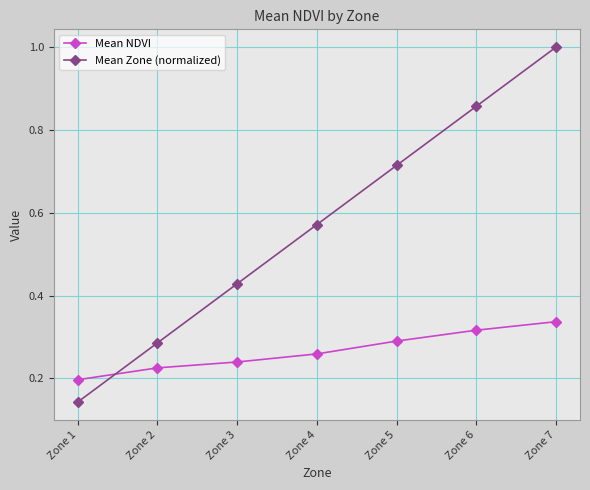

Is it true that Mean NDVI equals 0.2 at Zone 2?

True